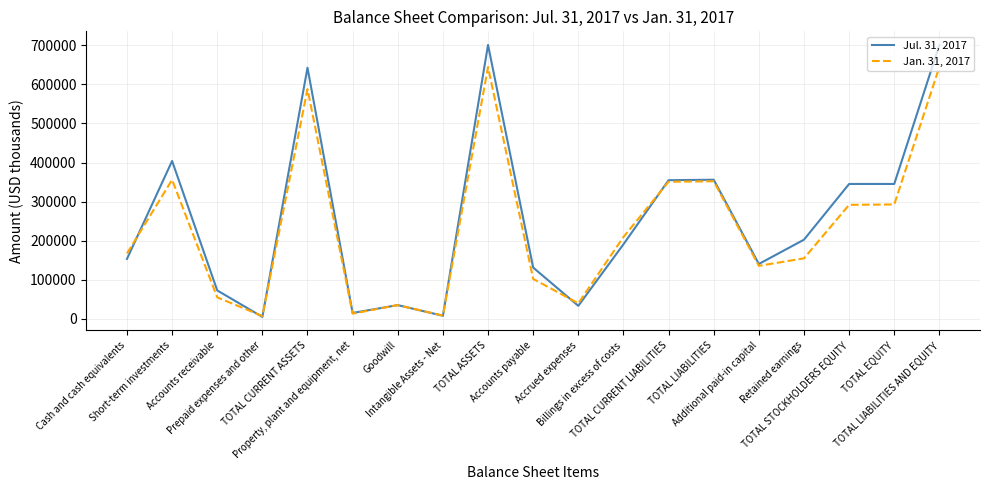

Where does the Jul. 31, 2017 series first go above 190581?

Short-term investments